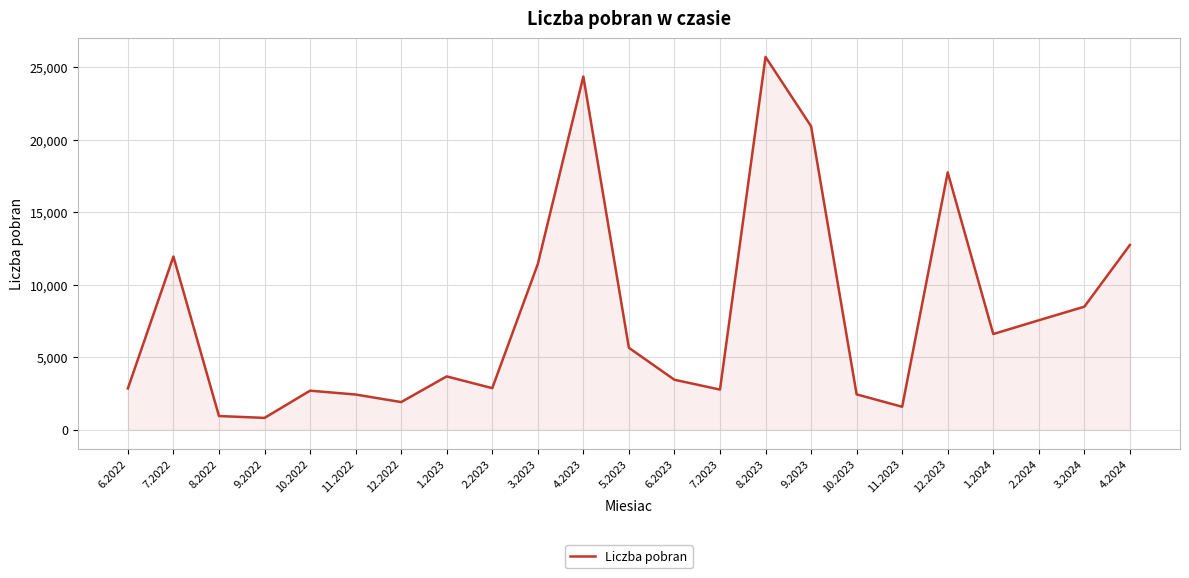

What is the change in value from 6.2022 to 9.2023?

+18068